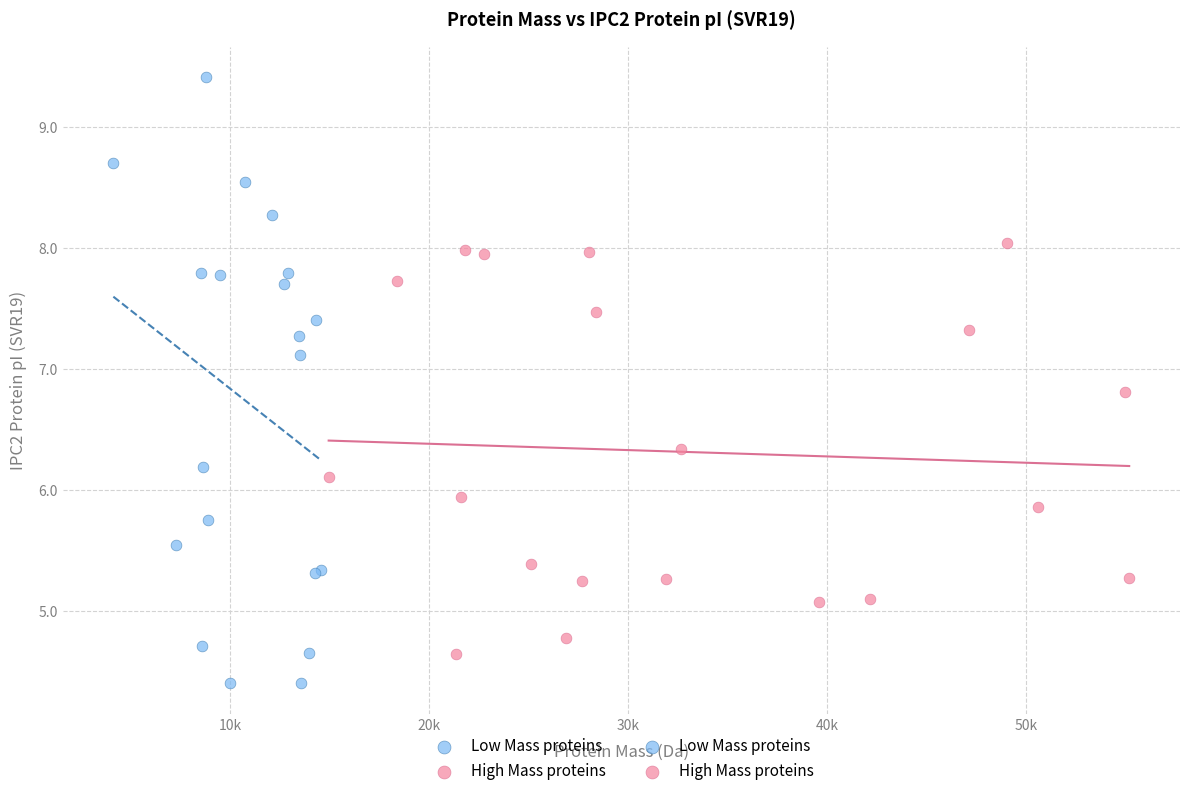

Which series contains the highest Y value?

Low Mass proteins